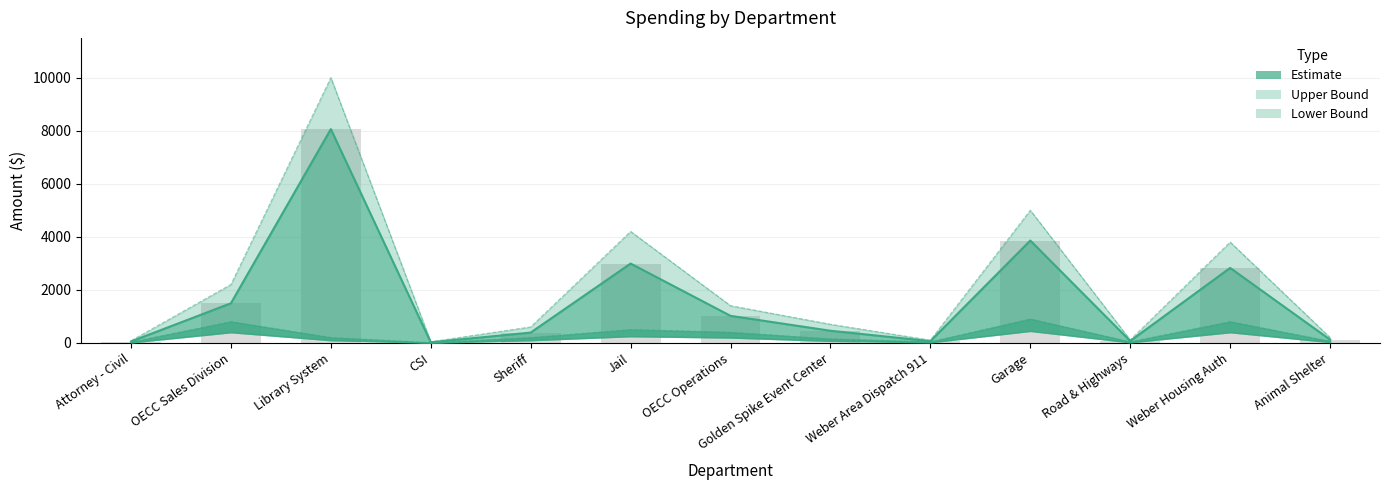

Which has a higher value, Road & Highways or Attorney - Civil?

Road & Highways